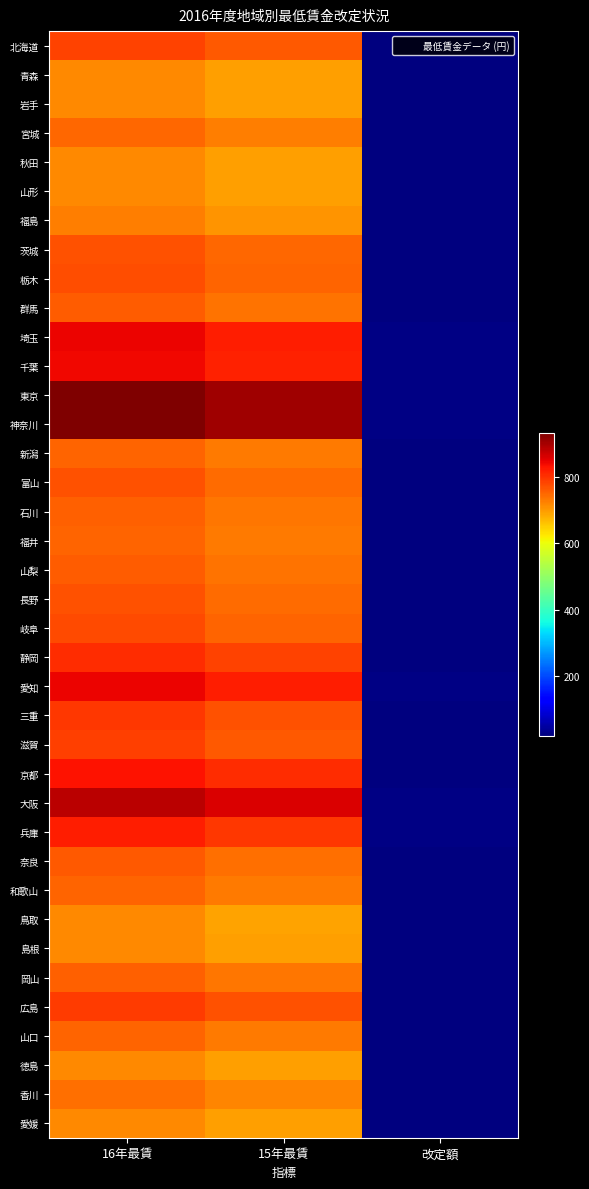

At 15年最賃, list the series in order from largest to smallest.

東京, 神奈川, 大阪, 埼玉, 愛知, 千葉, 京都, 兵庫, 静岡, 三重, 広島, 北海道, 滋賀, 岐阜, 栃木, 茨城, 富山, 長野, 奈良, 群馬, 山梨, 石川, 岡山, 福井, 新潟, 和歌山, 山口, 宮城, 香川, 福島, 山形, 島根, 愛媛, 青森, 岩手, 秋田, 徳島, 鳥取